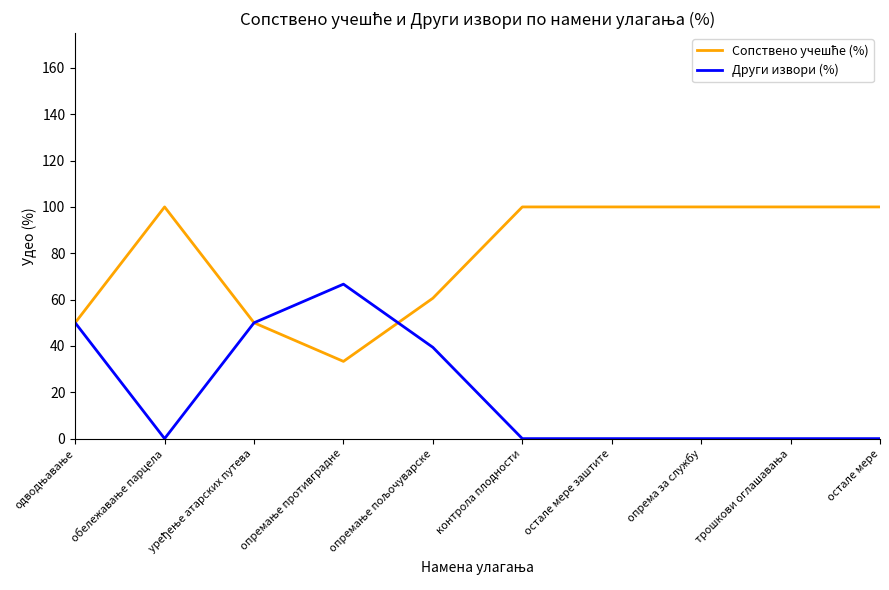

What is the total value across all series at опрема за службу?

100.0